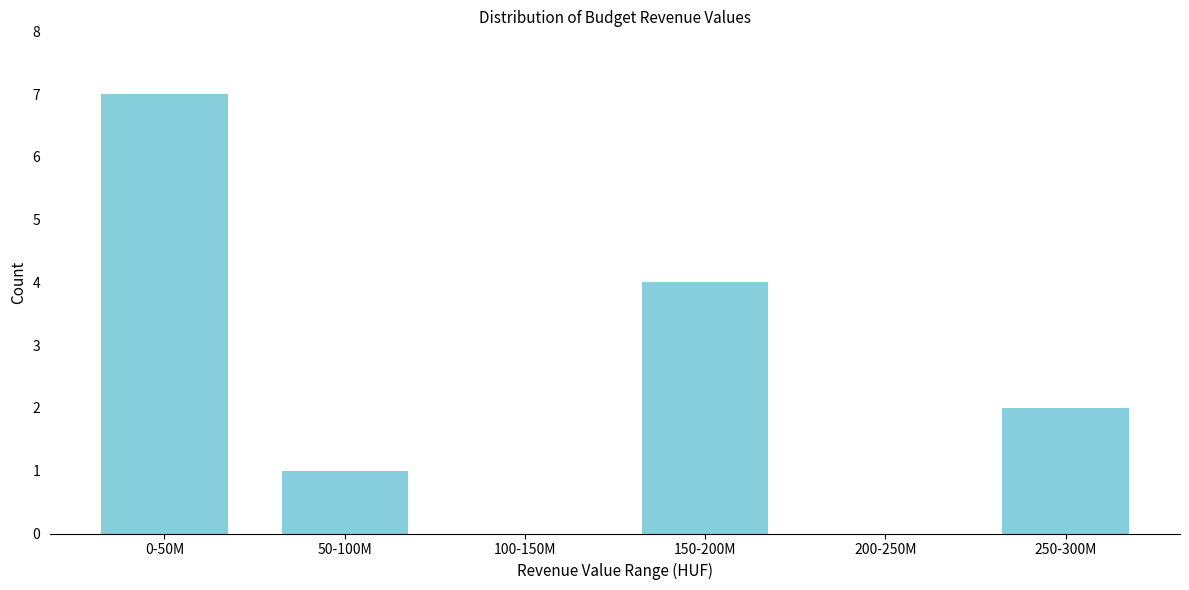

Reading left to right, transcribe all the data shown in this chart.

0-50M=7	50-100M=1	100-150M=0	150-200M=4	200-250M=0	250-300M=2